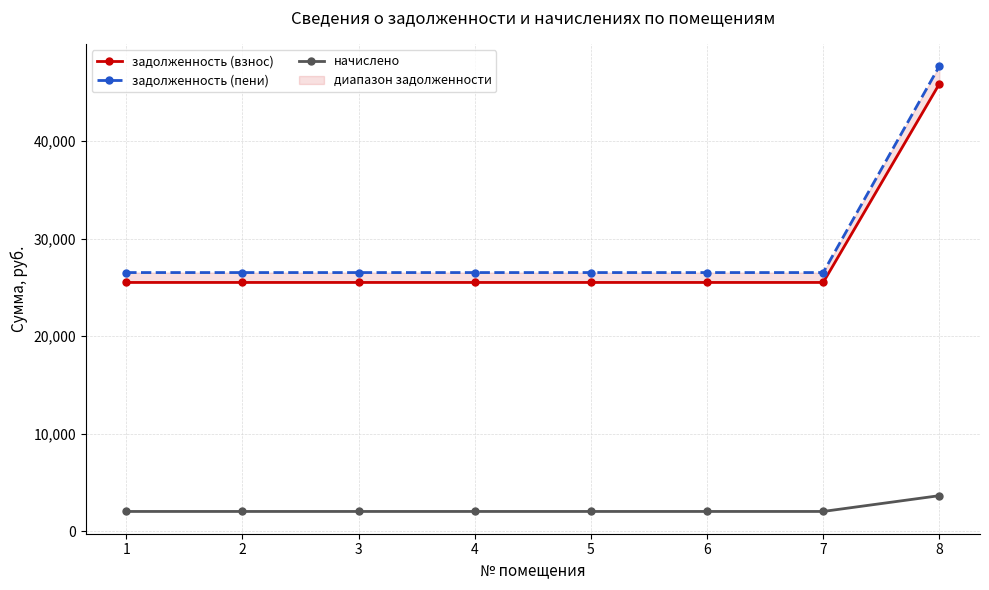

Which category has the lowest value across all series?

1